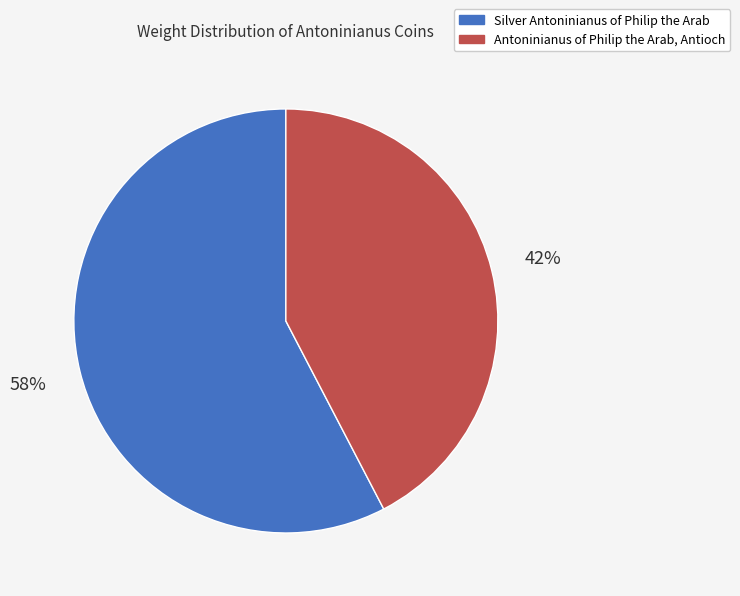

Combined, do Silver Antoninianus of Philip the Arab and Antoninianus of Philip the Arab, Antioch account for over 50%?

Yes